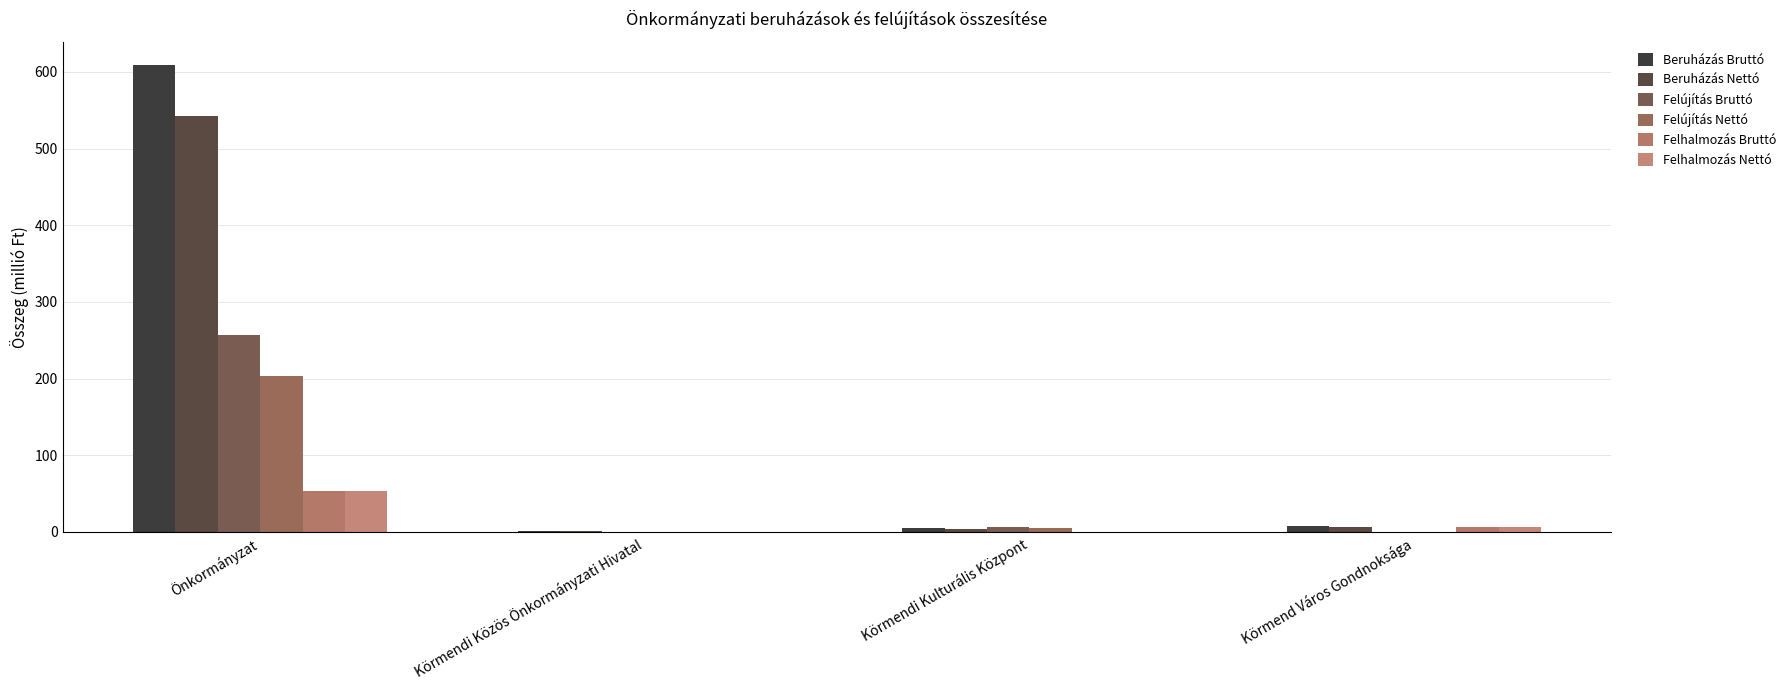

What position from the left is Körmend Város Gondnoksága?

4